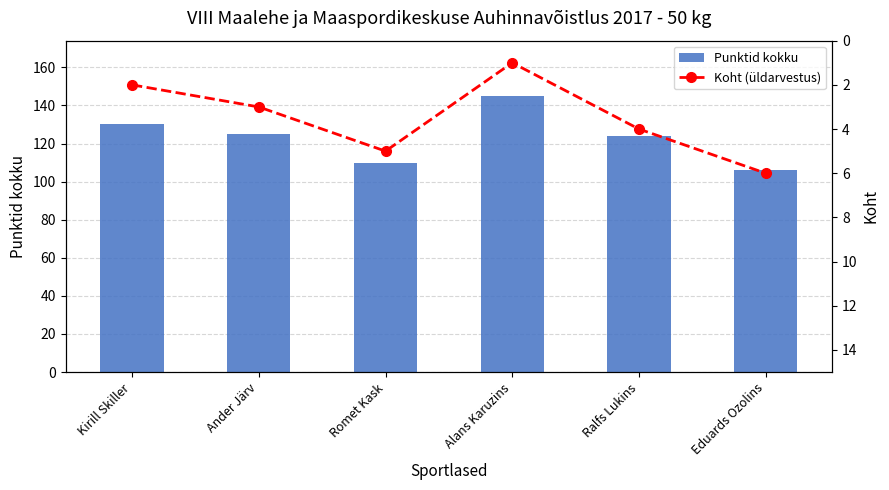

What position from the right is Kirill Skiller?

6